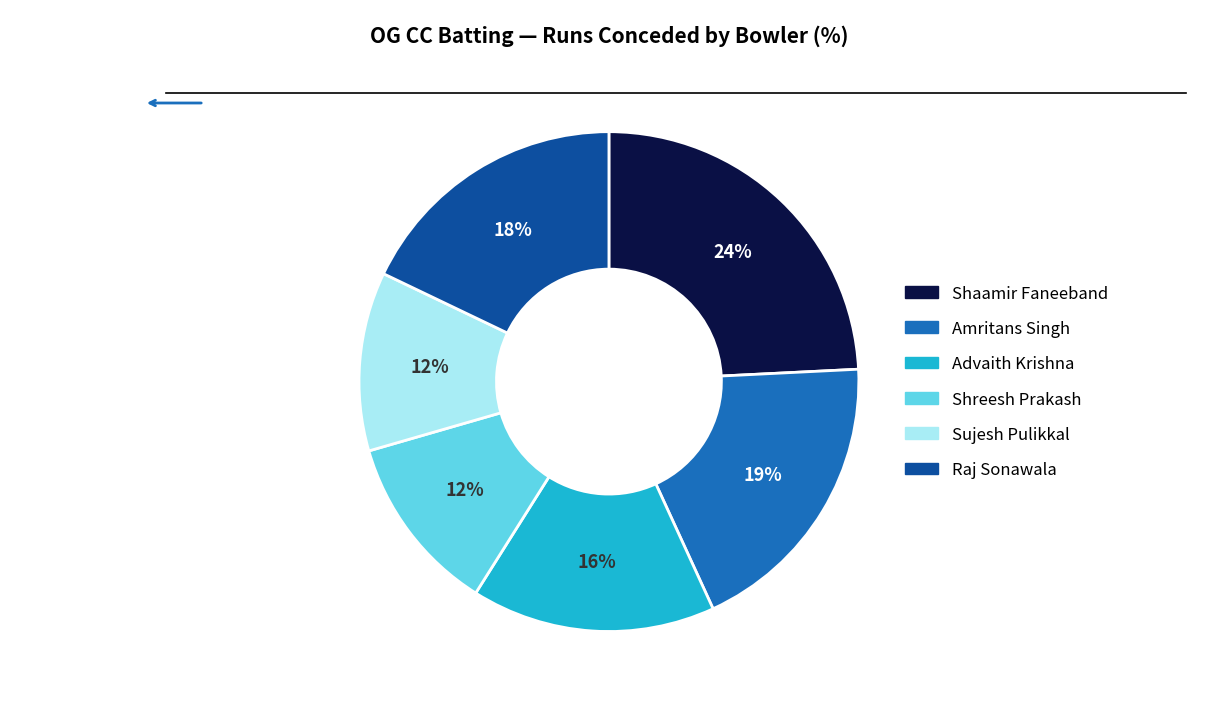

Does Sujesh Pulikkal represent more than half of the total?

No